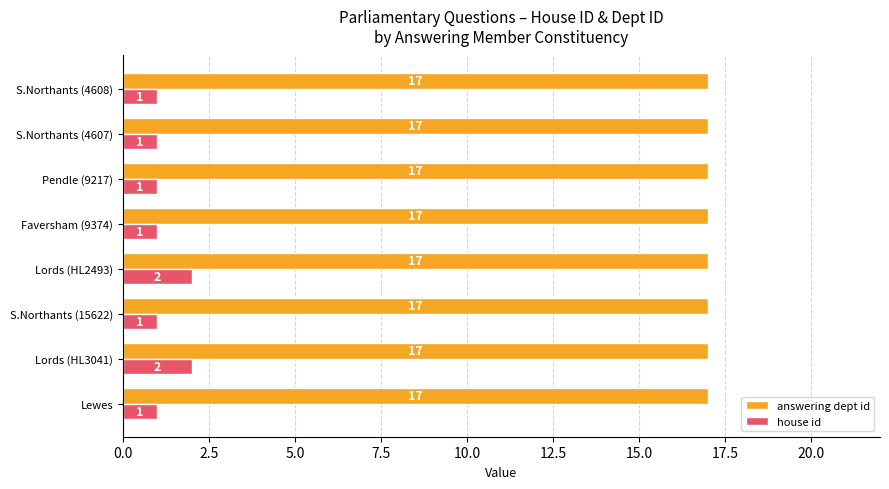

Which series has the largest range (max minus min)?

house id